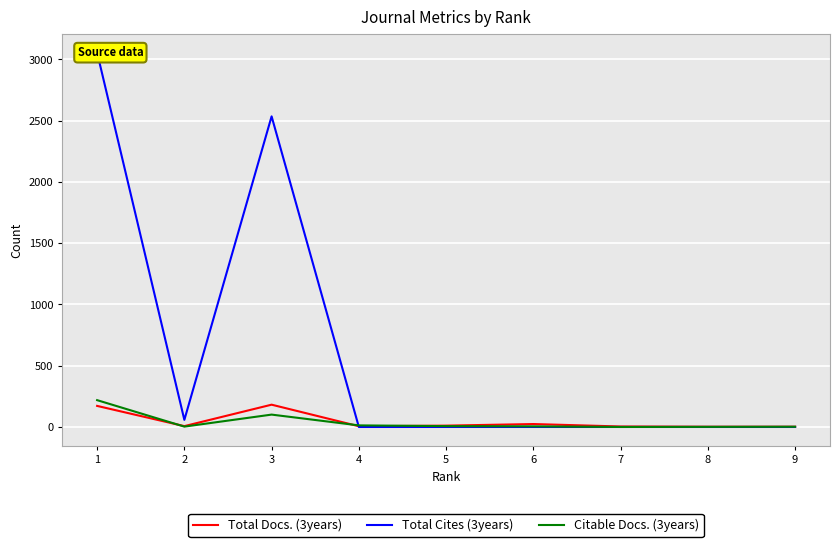

At which category is the sum across all series the highest?

1